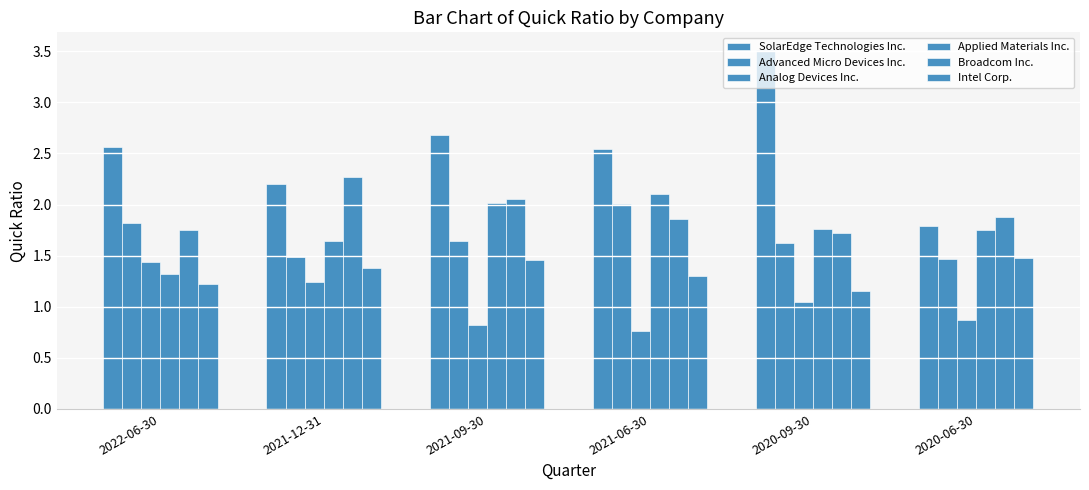

How many data points in SolarEdge Technologies Inc. are above 2?

5